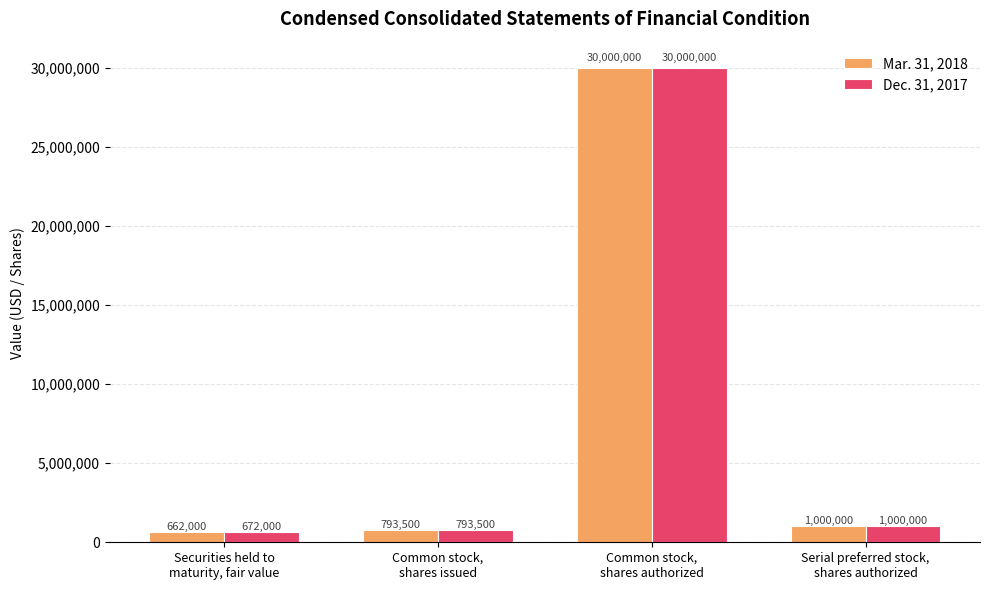

Which series has the largest total across all categories?

Dec. 31, 2017